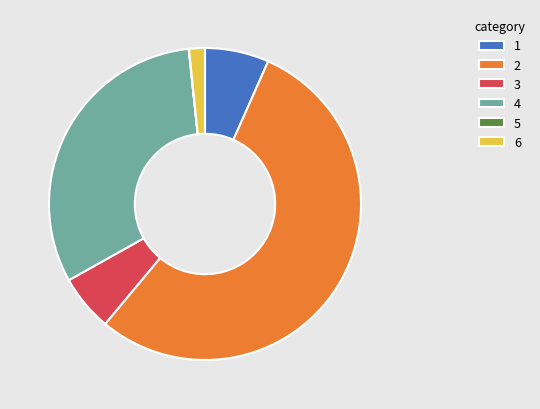

Which category accounts for the majority?

2